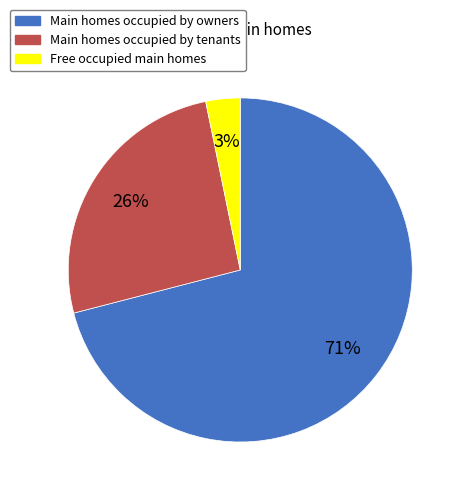

To the nearest percent, what is the difference between the largest and smallest slice percentages?

68%